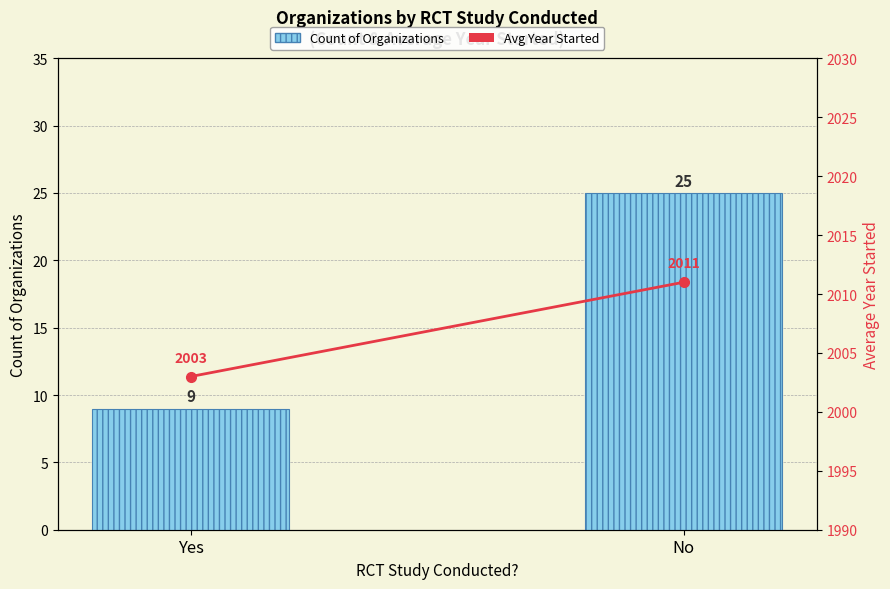

Rank the categories by 流出事故発生件数 (Avg Year Started) value from highest to lowest.

No, Yes